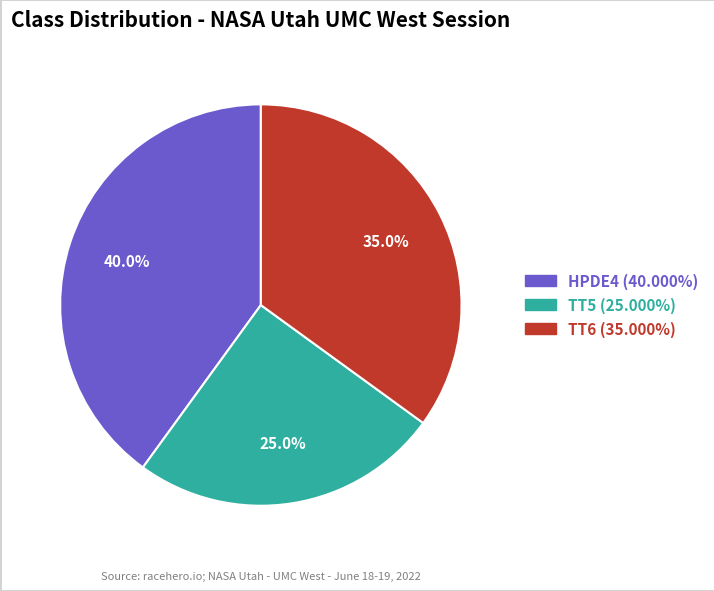

Do HPDE4 and TT6 together represent more than half of the pie?

Yes